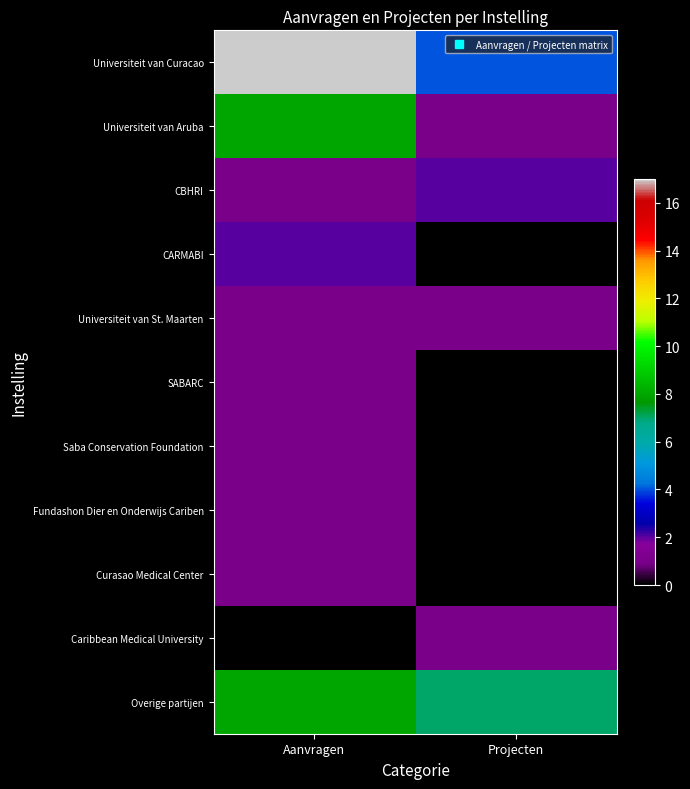

At how many categories does at least one series exceed 1?

2